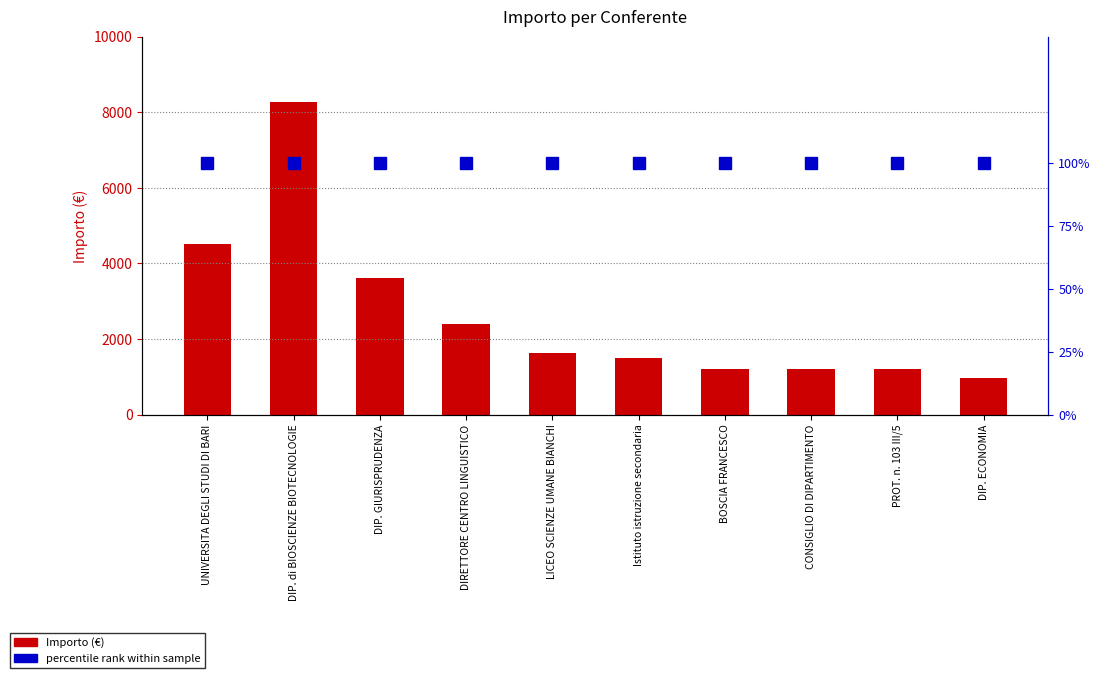

List the series in order of their overall mean, lowest first.

percentile rank within sample, Importo (€)